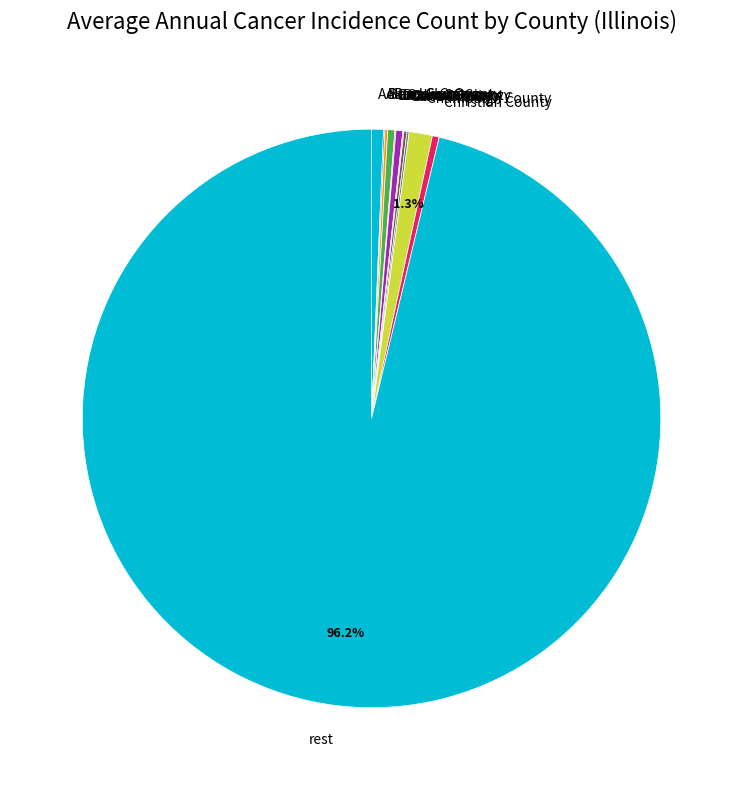

Which has a higher value, Christian County or Champaign County?

Champaign County